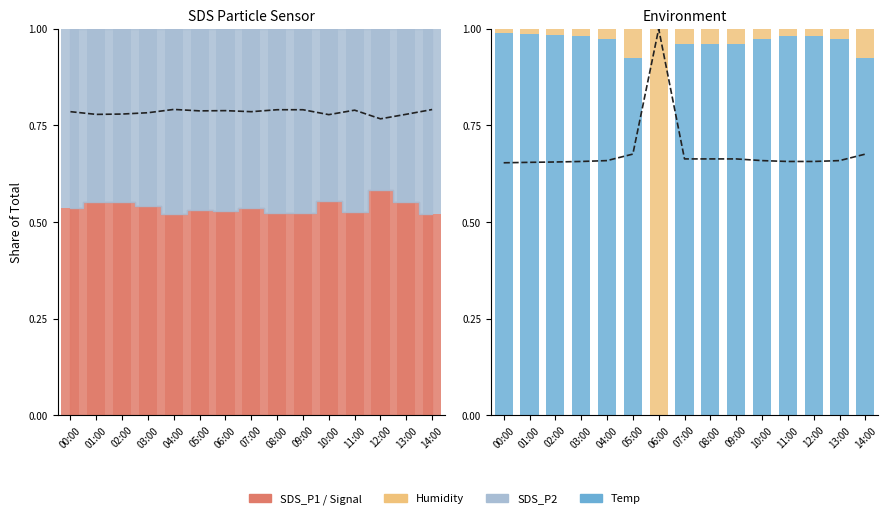

Is the value of Temp at 10:00 greater than the value of Humidity at 06:00?

No